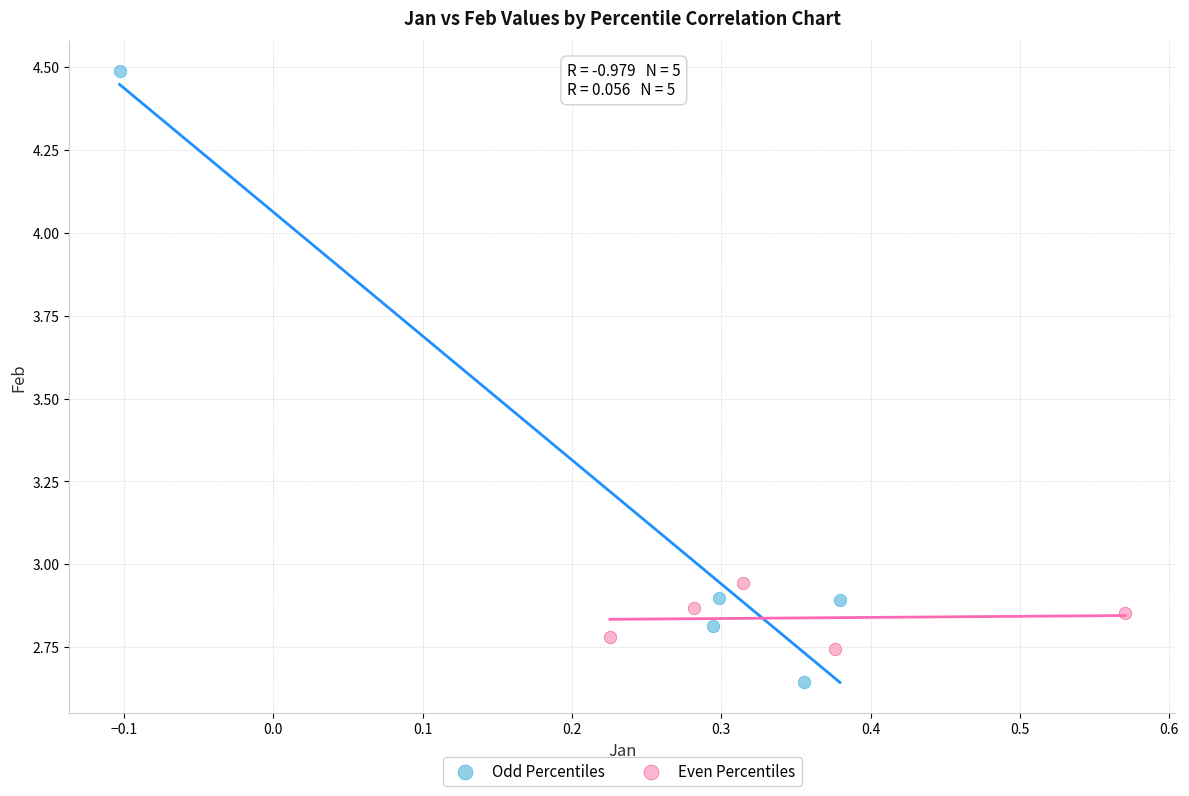

Which series contains the highest Y value?

Odd Percentiles